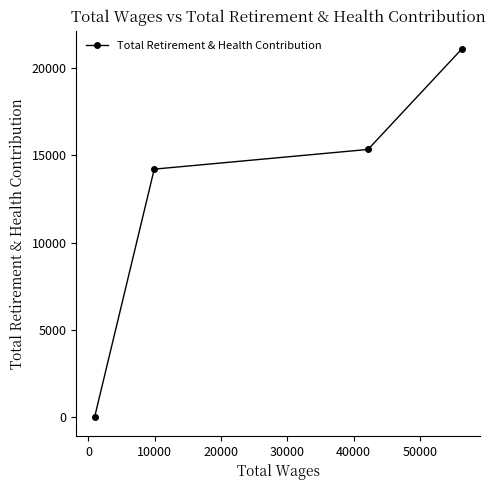

What is the difference between the maximum and minimum values?

21056